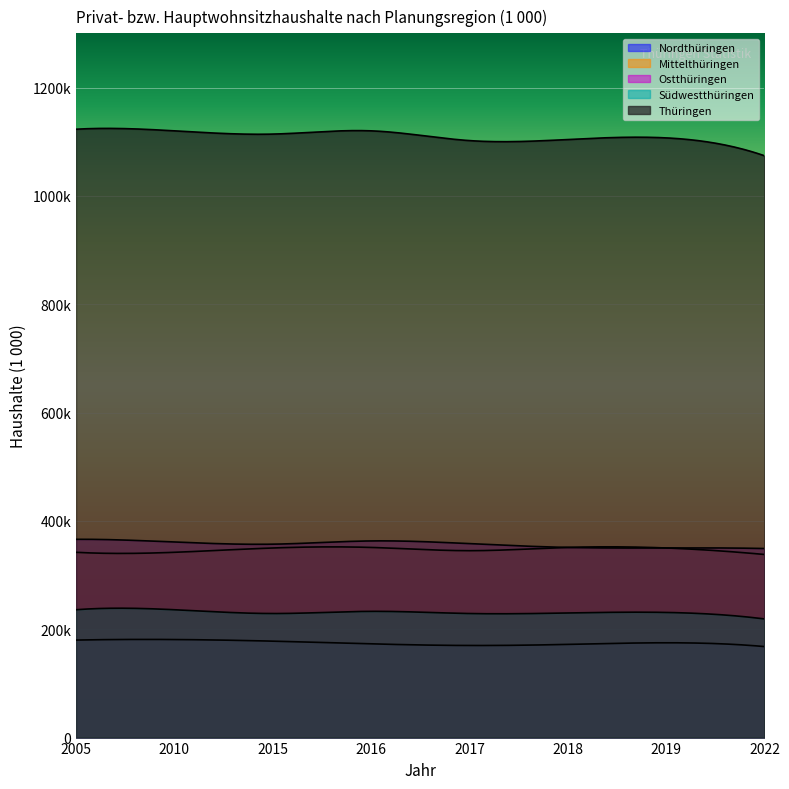

Is it true that Thüringen equals 706 at 2018?

False